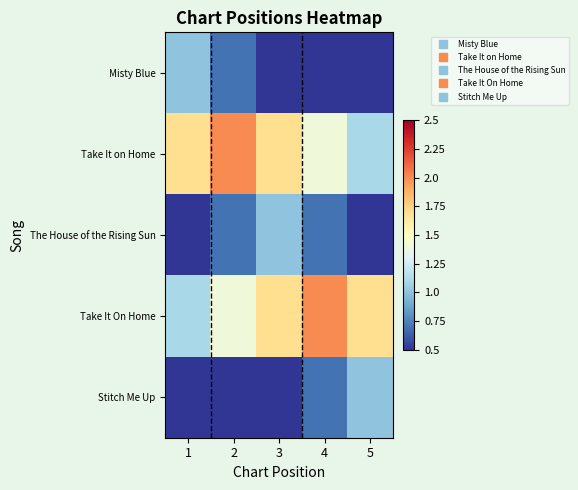

Reading left to right, what are all the values shown in this chart?

Misty Blue: 1=1.0	2=0.7	3=0.4	4=0.1	5=-0.2
Take It on Home: 1=1.7	2=2.0	3=1.7	4=1.4	5=1.1
The House of the Rising Sun: 1=0.4	2=0.7	3=1.0	4=0.7	5=0.4
Take It On Home: 1=1.1	2=1.4	3=1.7	4=2.0	5=1.7
Stitch Me Up: 1=-0.2	2=0.1	3=0.4	4=0.7	5=1.0